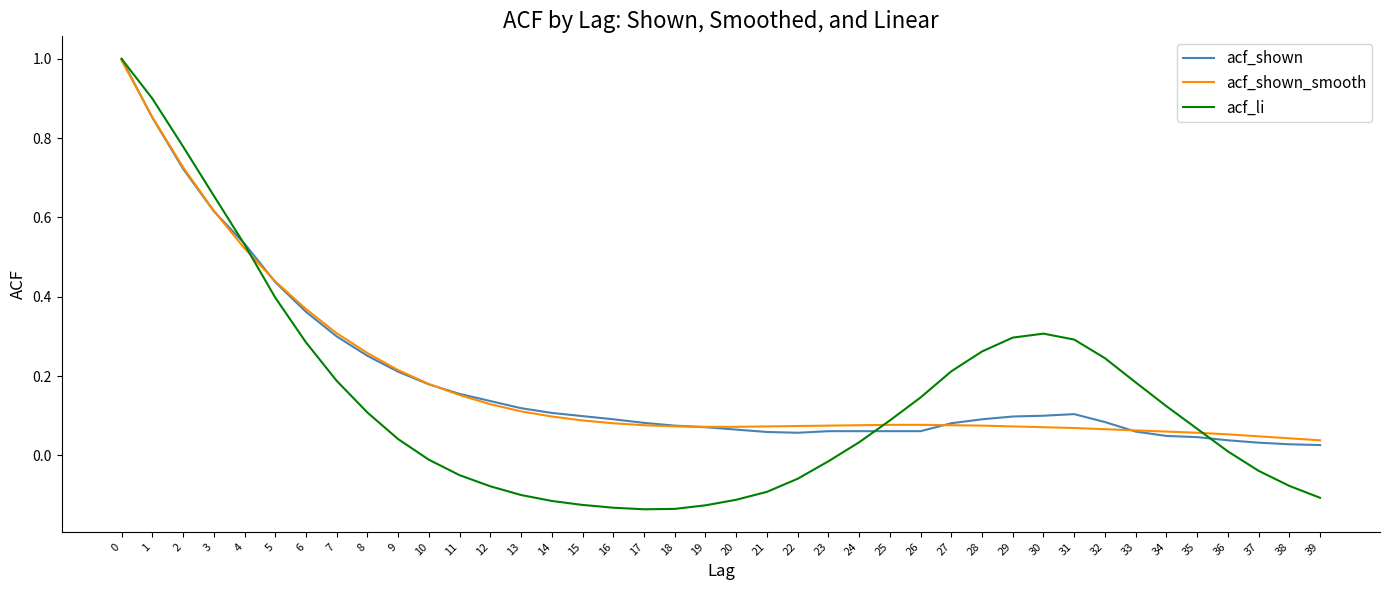

Is the value of acf_shown_smooth at 1 greater than the value of acf_li at 12?

Yes